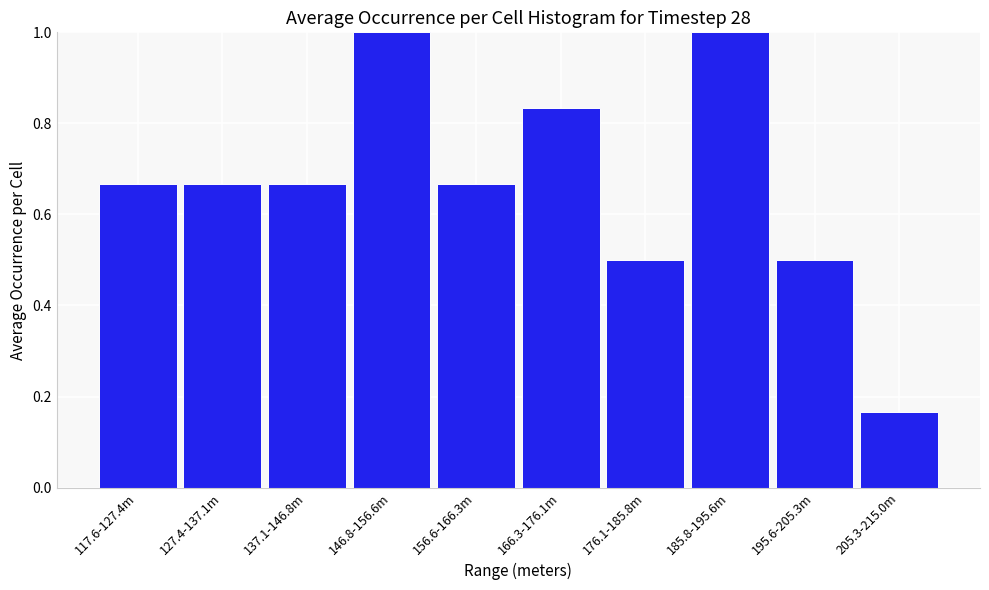

What is the change in value from 137.1-146.8m to 185.8-195.6m?

+0.3